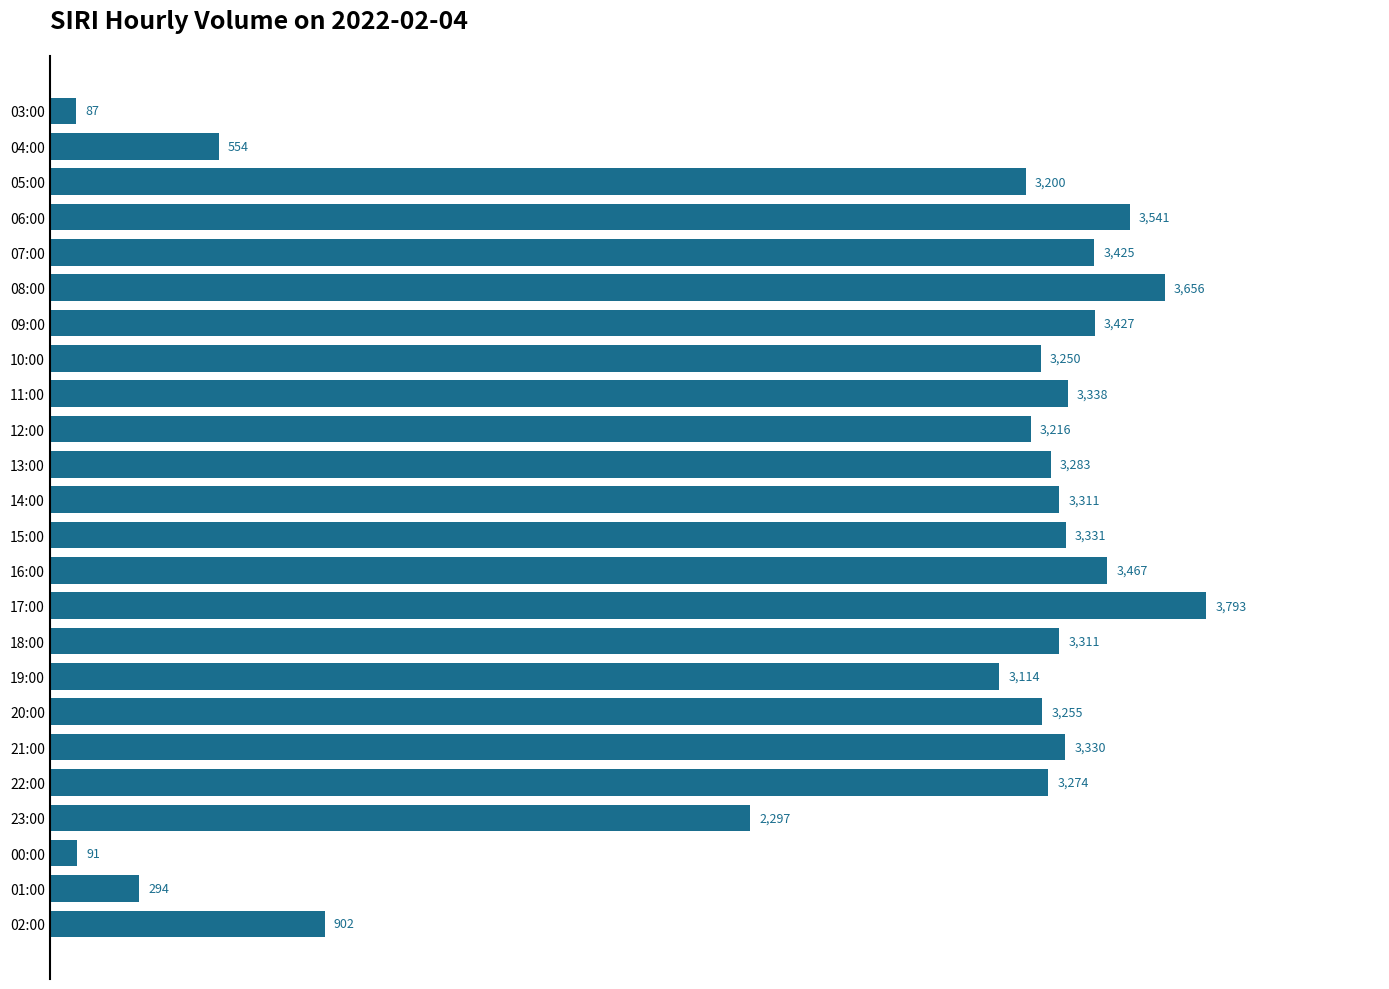

Is it true that the value at 09:00 is 5827?

False